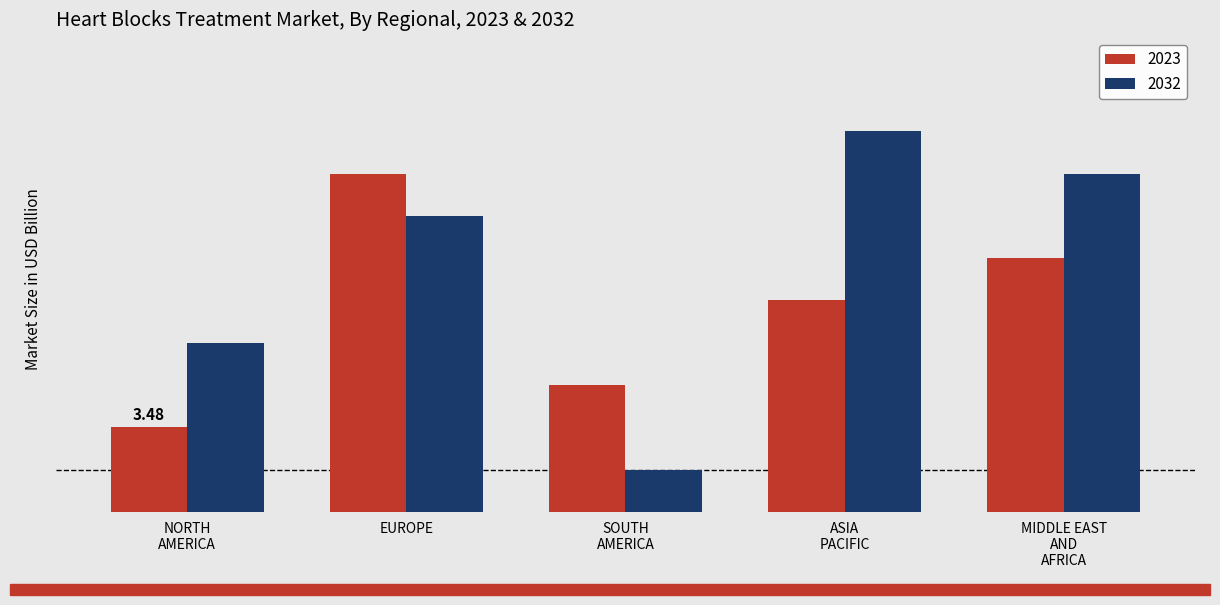

Which series has the largest total across all categories?

2032